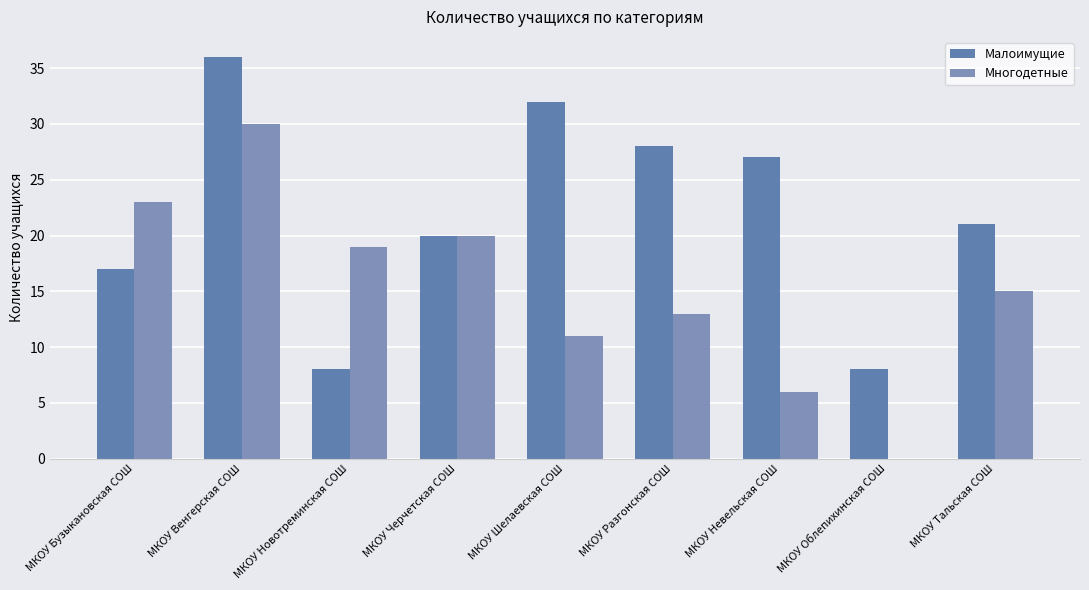

How many categories are shown in the chart?

9